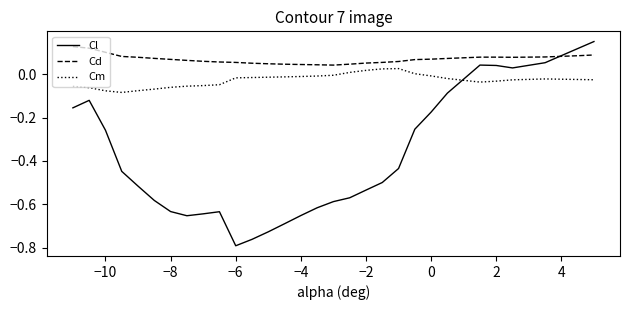

List the series in order of their overall mean, highest first.

Cd, Cm, Cl